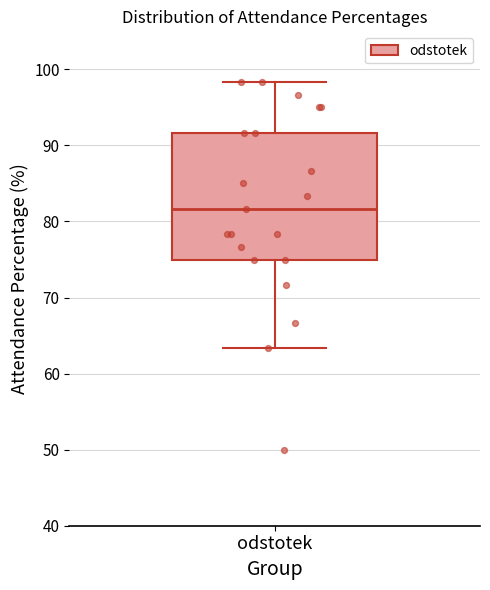

Transcribe this box plot: give where the median line is, the range the box spans, and where the two whiskers end, as read against the y-axis. The values are not printed on the chart, so give them approximately, as read against the axis.

median 82, box 75 to 92, whiskers 63 to 98